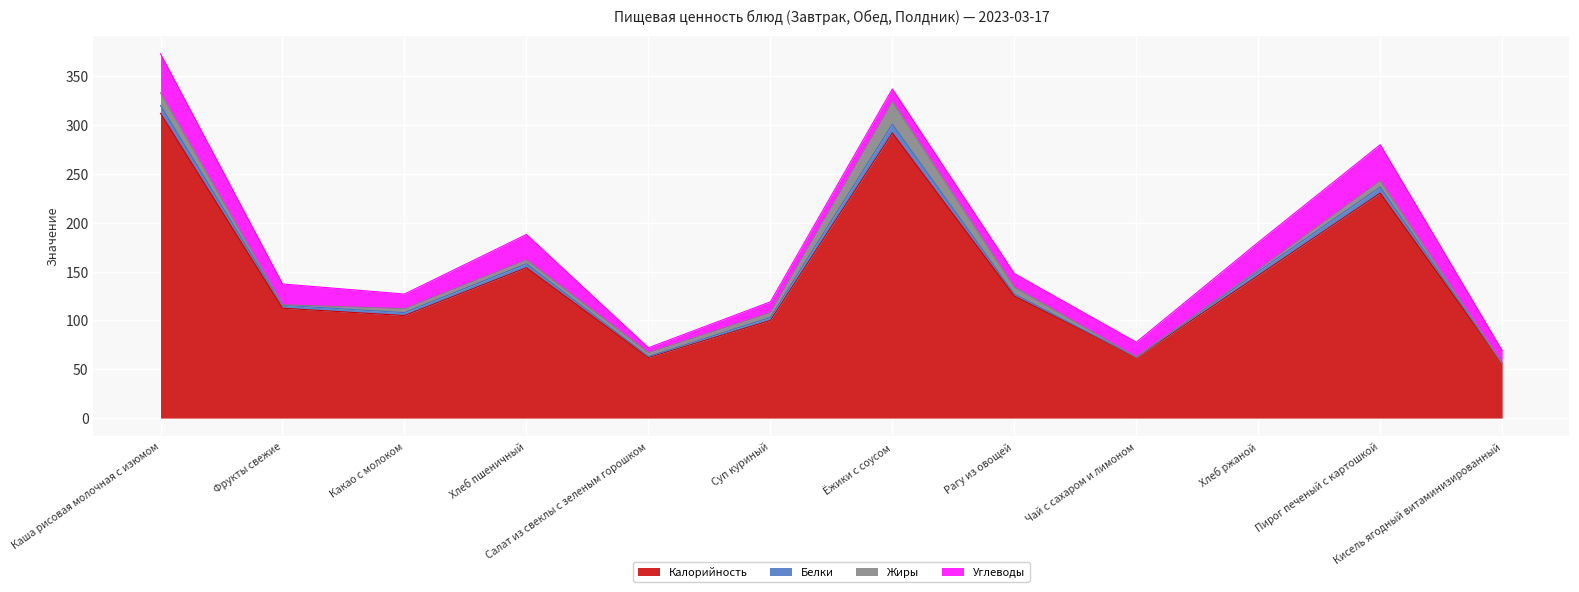

Where does the Жиры series first go above 4?

Каша рисовая молочная с изюмом